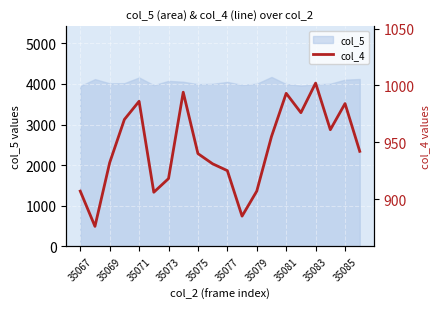

True or false: col_5 has a value of 4015 at 35069.

True